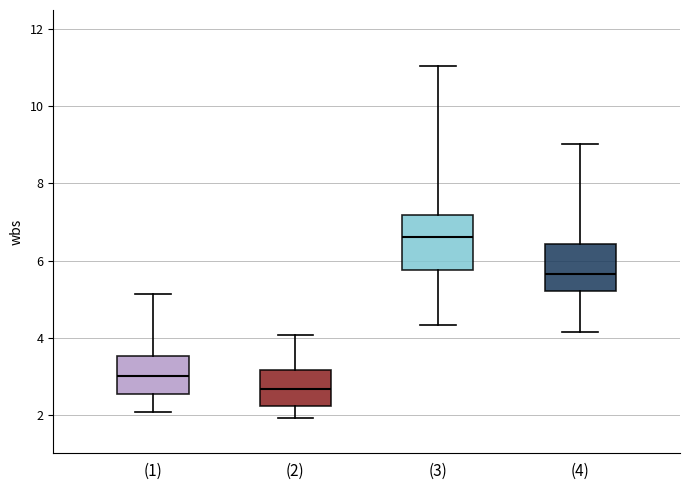

Reading left to right, transcribe this box plot: for each box, give where its median line is, the range the box spans, and where its two whiskers end, as read against the y-axis. The values are not printed on the chart, so give them approximately, as read against the axis.

(1): median 3.0, box 2.6 to 3.6, whiskers 2.0 to 5.2
(2): median 2.6, box 2.2 to 3.2, whiskers 2.0 to 4.0
(3): median 6.6, box 5.8 to 7.2, whiskers 4.4 to 11.0
(4): median 5.6, box 5.2 to 6.4, whiskers 4.2 to 9.0